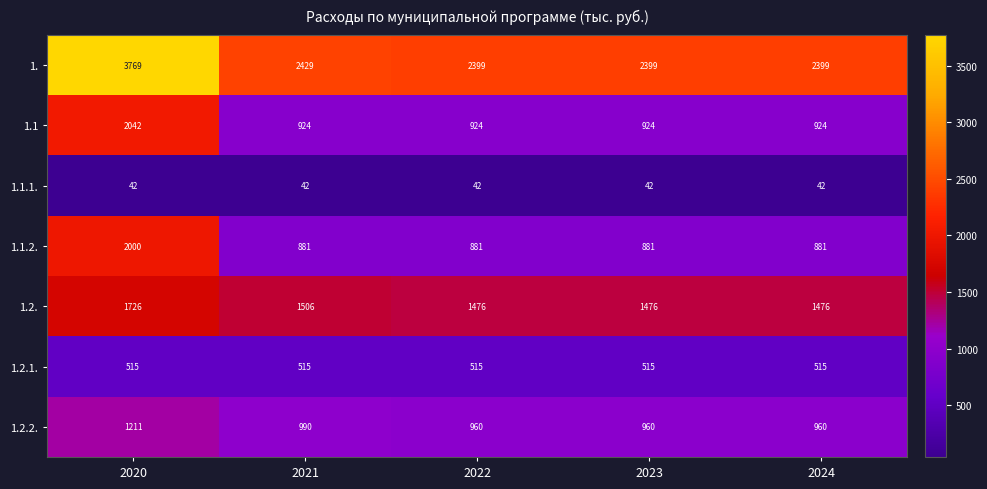

How many distinct data groups are displayed?

7